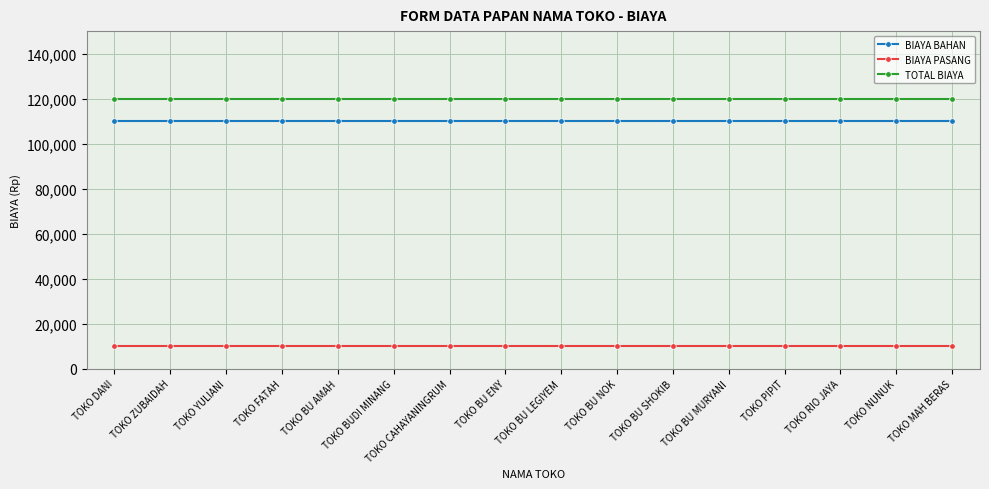

What is the spread (max minus min) of values at TOKO DANI?

110000